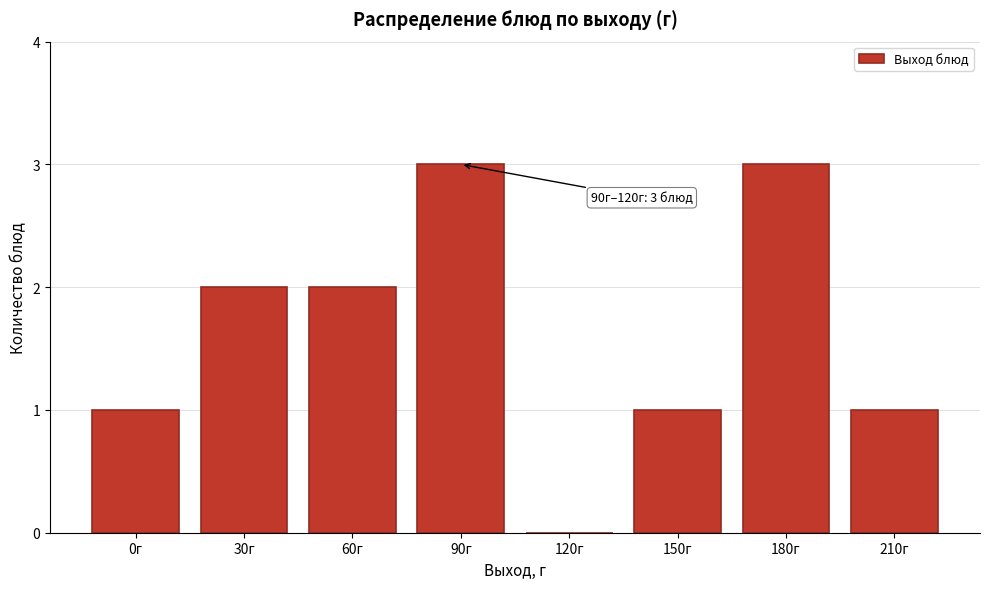

Reading right to left, list all the values displayed in this chart.

210г=1	180г=3	150г=1	120г=0	90г=3	60г=2	30г=2	0г=1